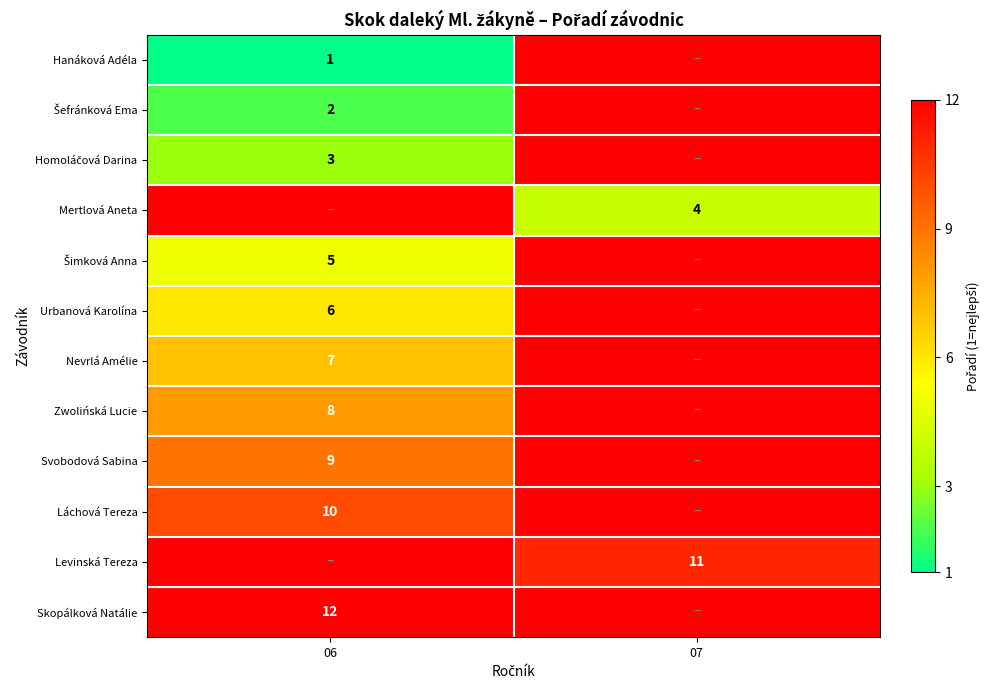

Between 06 and 07, which is larger?

07